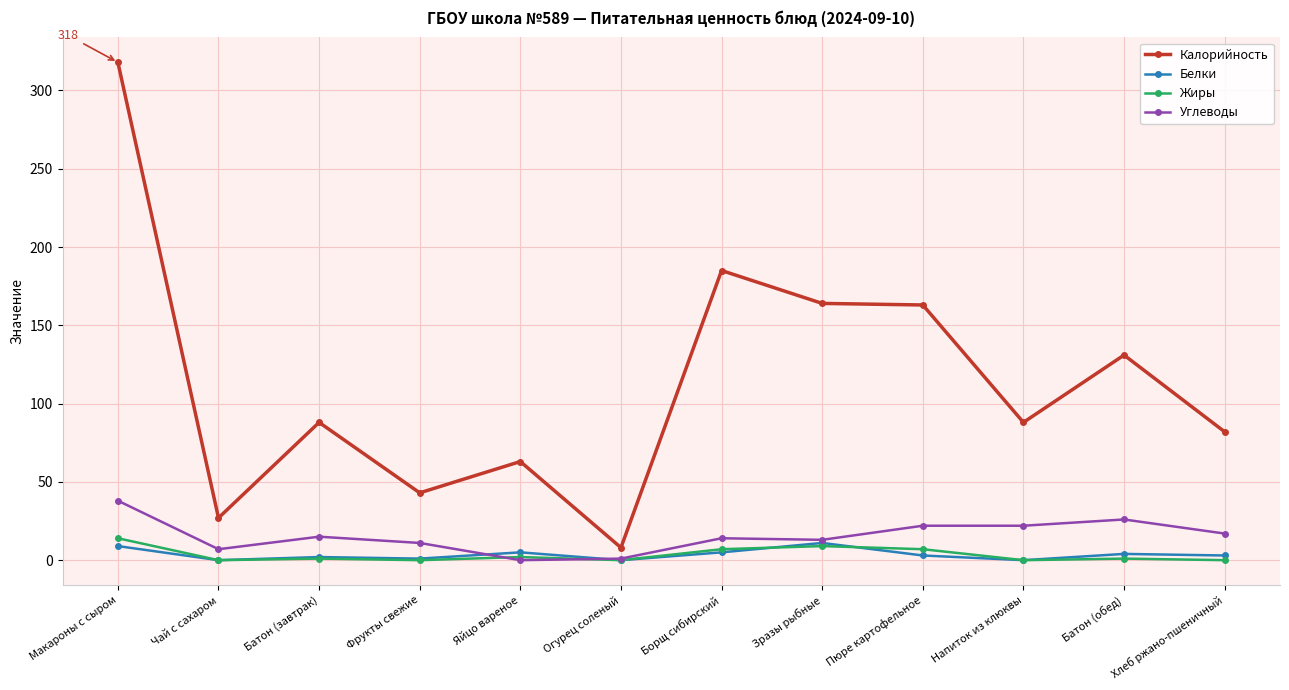

The Калорийность series shows 46 at Хлеб ржано-пшеничный. True or false?

False